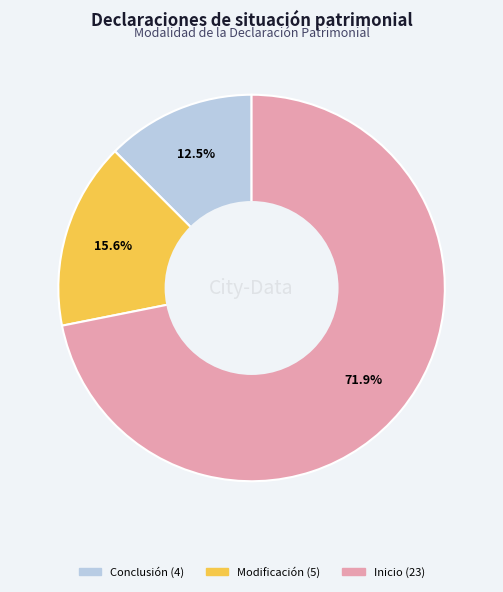

Is there any slice that represents more than half of the pie?

Yes